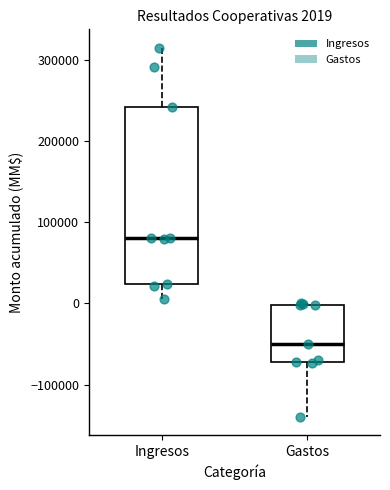

Comparing the boxes themselves (not the whiskers), which one is the tallest?

Ingresos